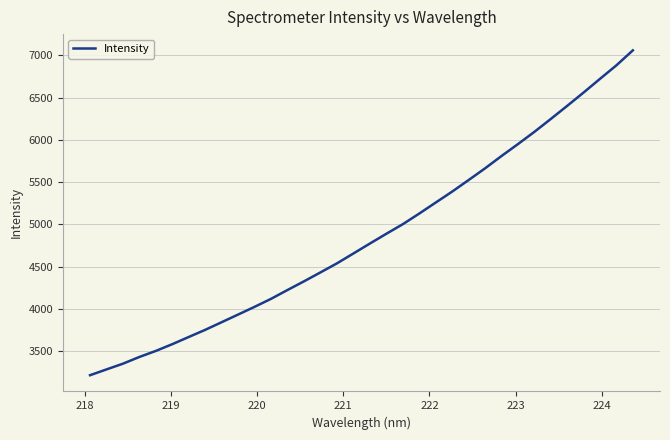

What is the maximum value shown in the chart?

7058.0